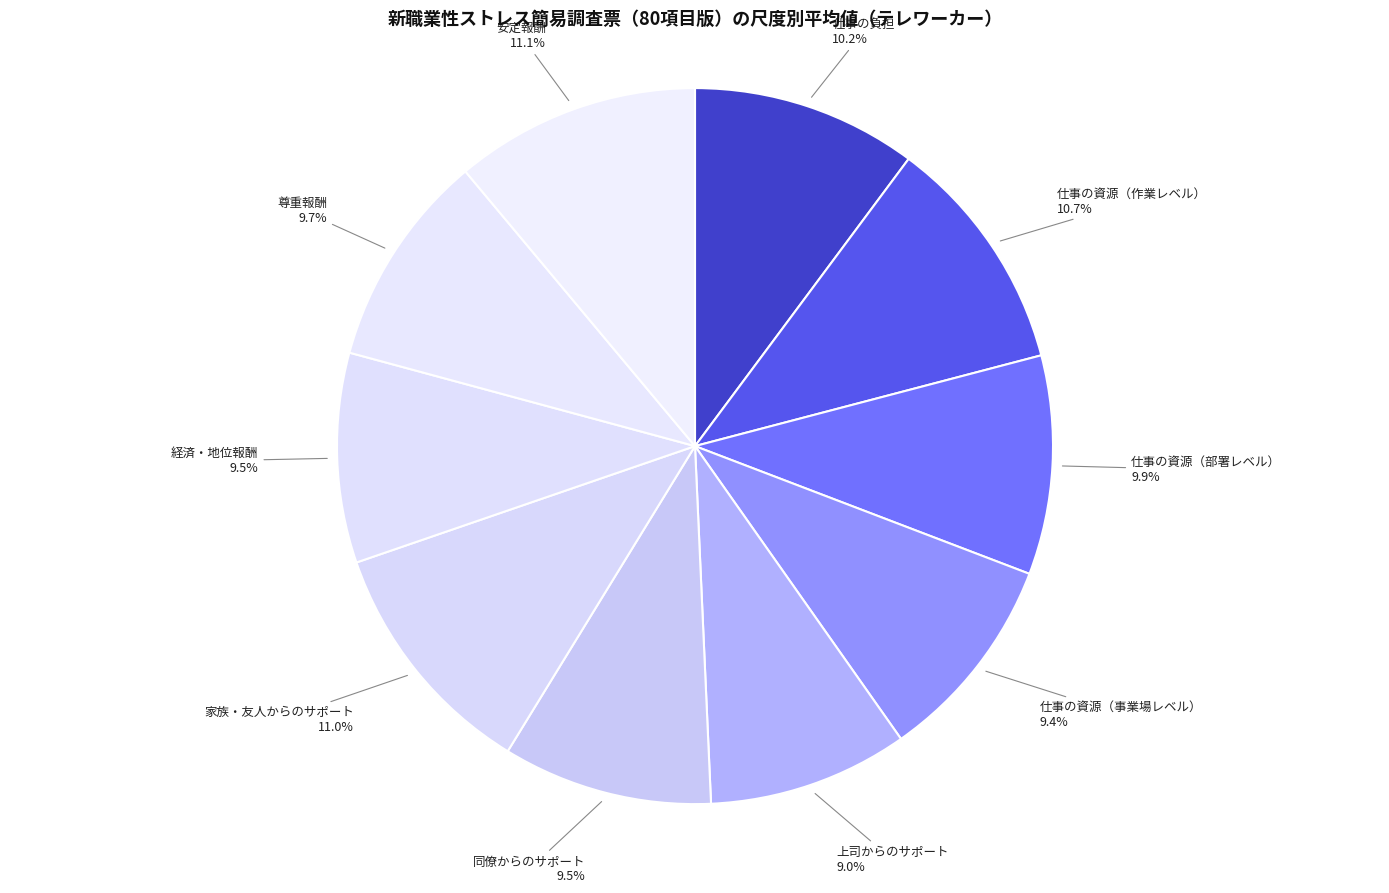

Between 上司からのサポート and 仕事の資源（作業レベル）, which is larger?

仕事の資源（作業レベル）